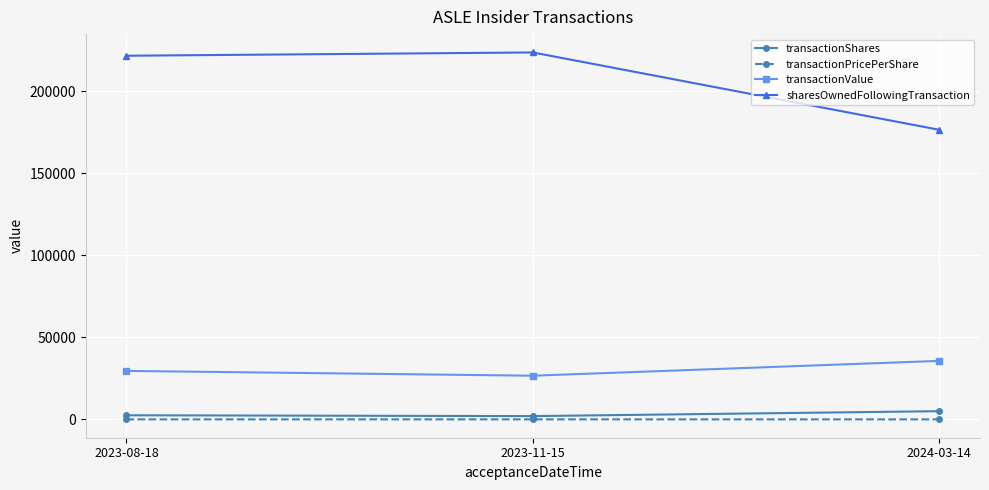

What is the minimum value for sharesOwnedFollowingTransaction?

176451.0